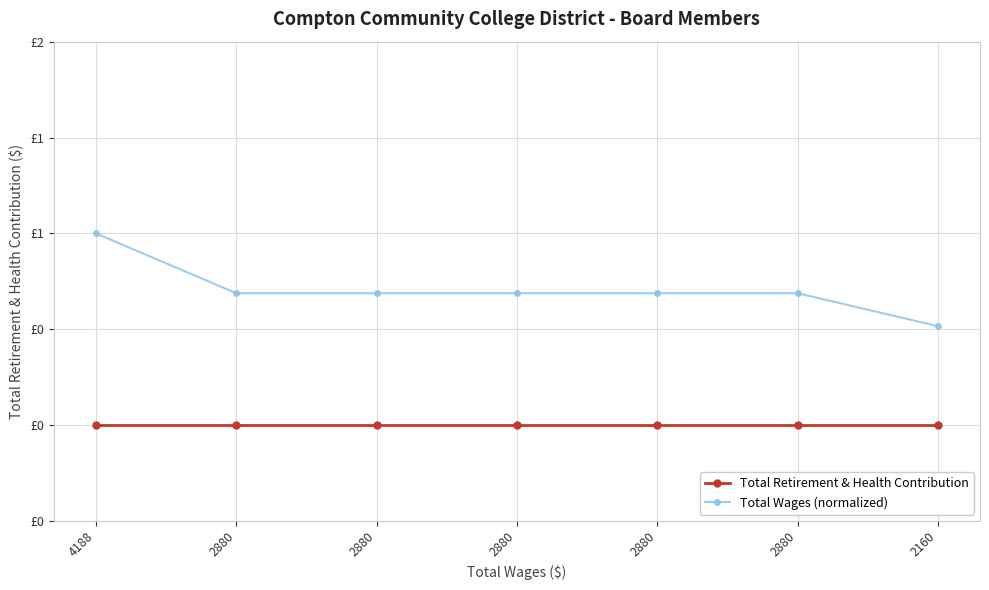

True or false: Total Wages (normalized) has a value of 0.9 at 2880.

False